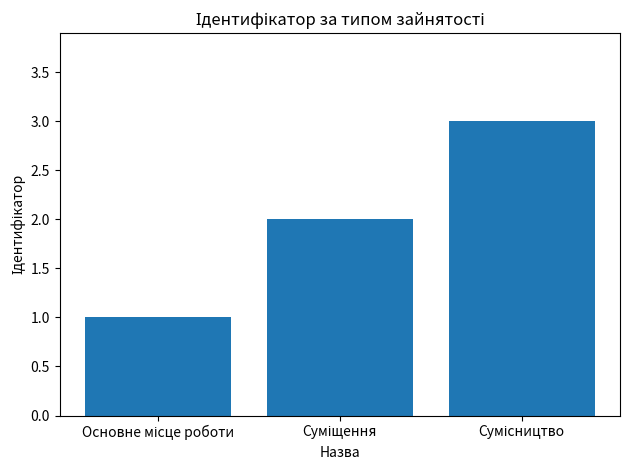

What is the sum of all values?

6